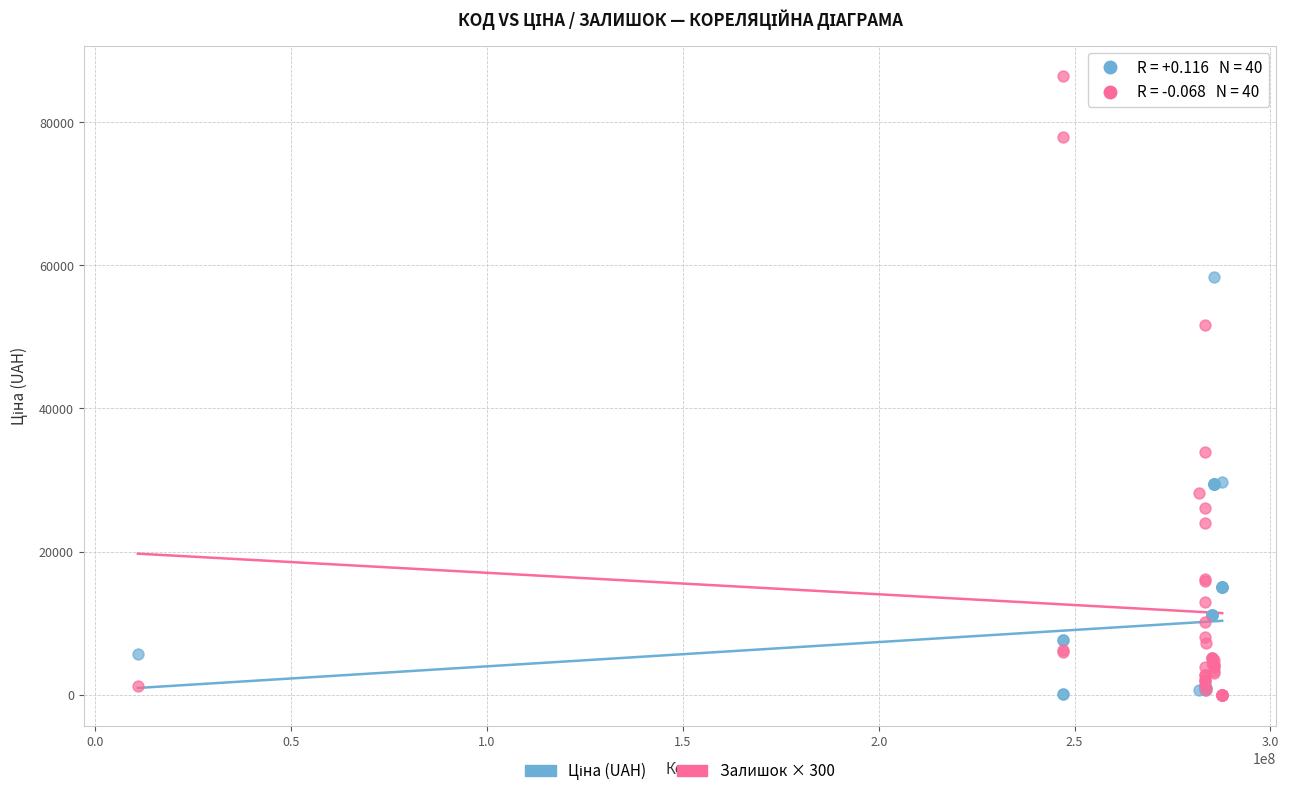

Which series reaches the maximum Y coordinate?

Залишок × 300